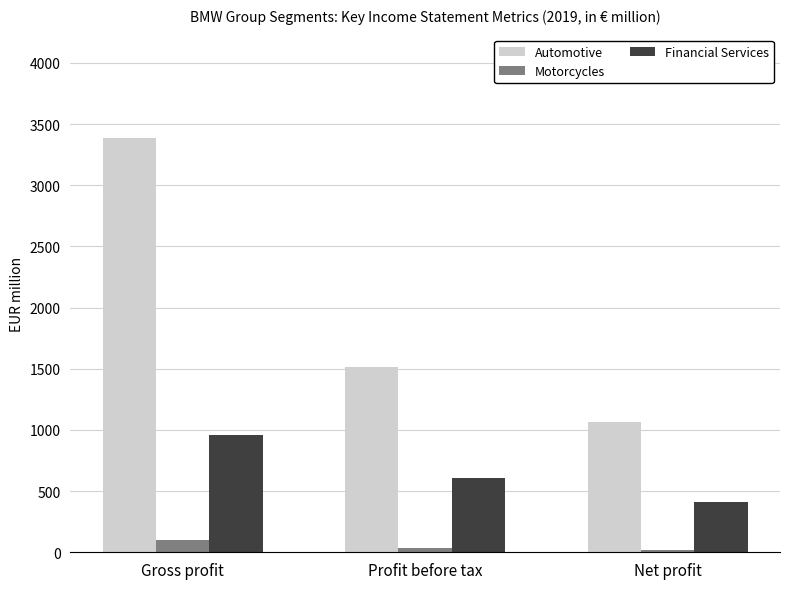

How many values in the Automotive series are below 1515?

1